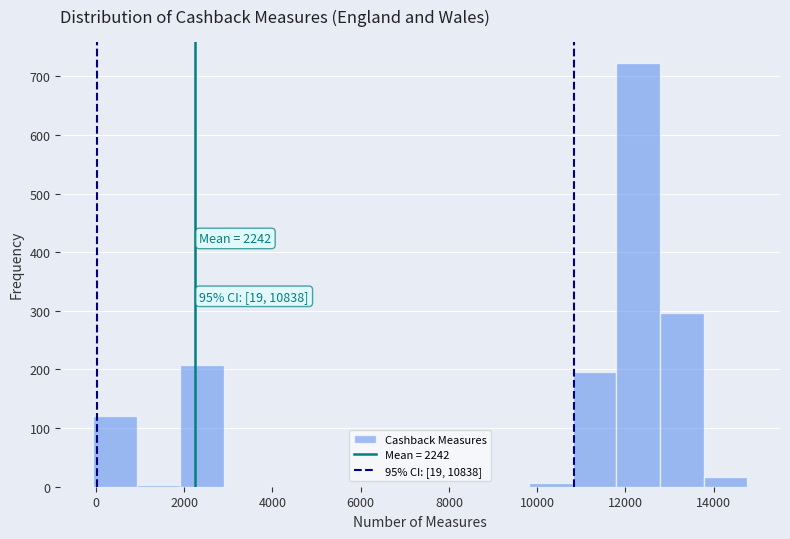

Which range on the x-axis has the tallest bar?

11800 to 12800